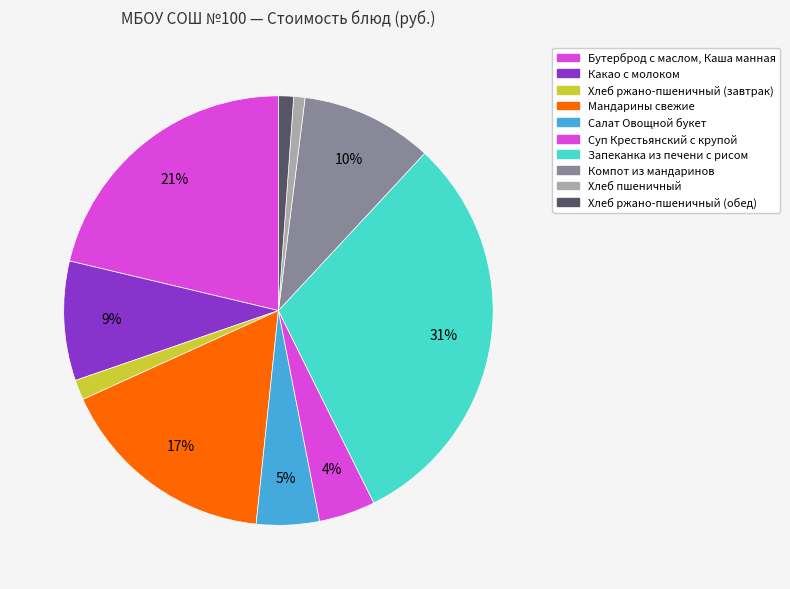

How many segments does this pie chart have?

10